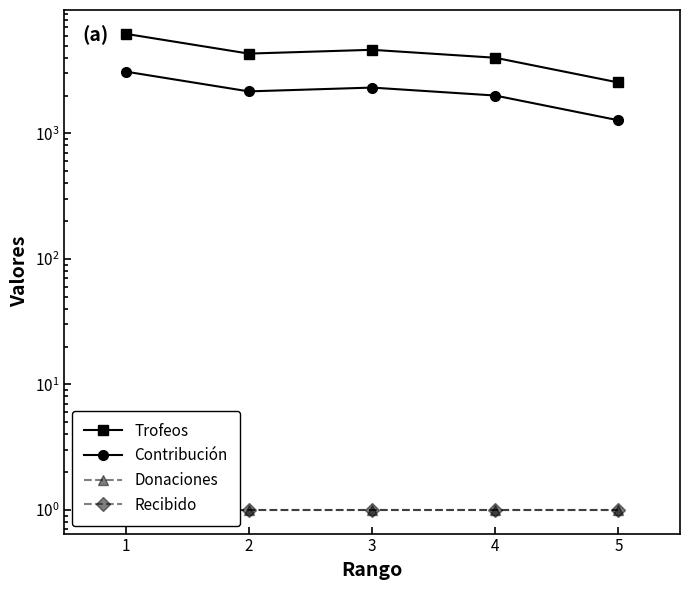

List the series in order of their peak value, highest first.

Trofeos, Contribución, Donaciones, Recibido